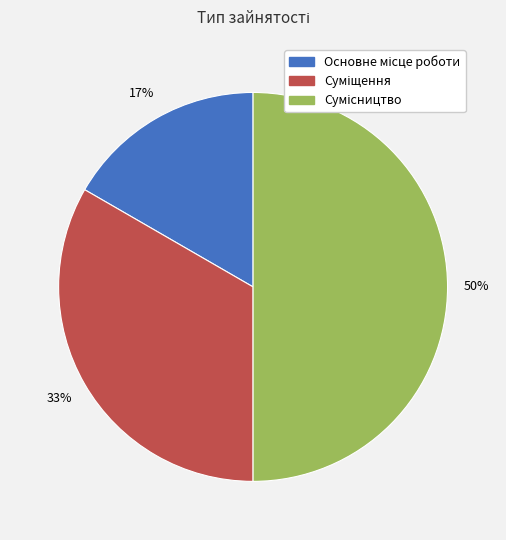

How many slices are in this pie chart?

3